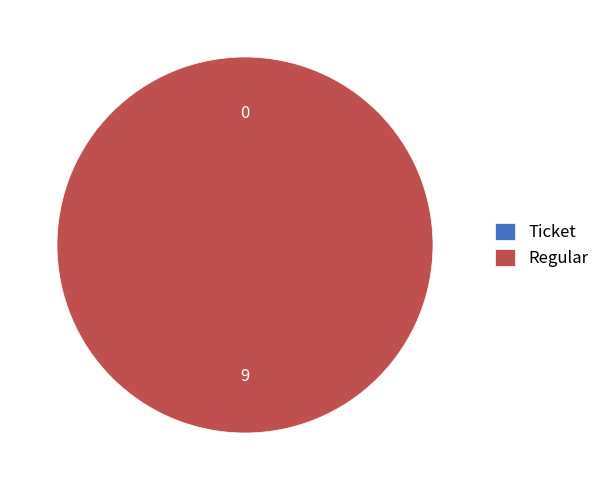

True or false: Regular accounts for 99% of the total.

False